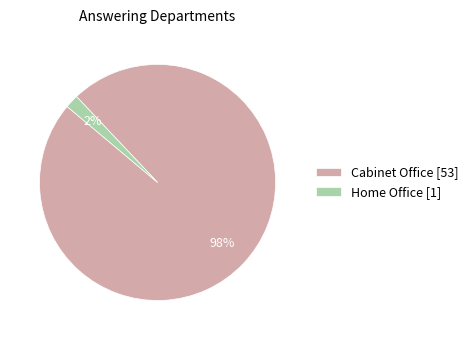

Combined, do Home Office [1] and Cabinet Office [53] account for over 50%?

Yes